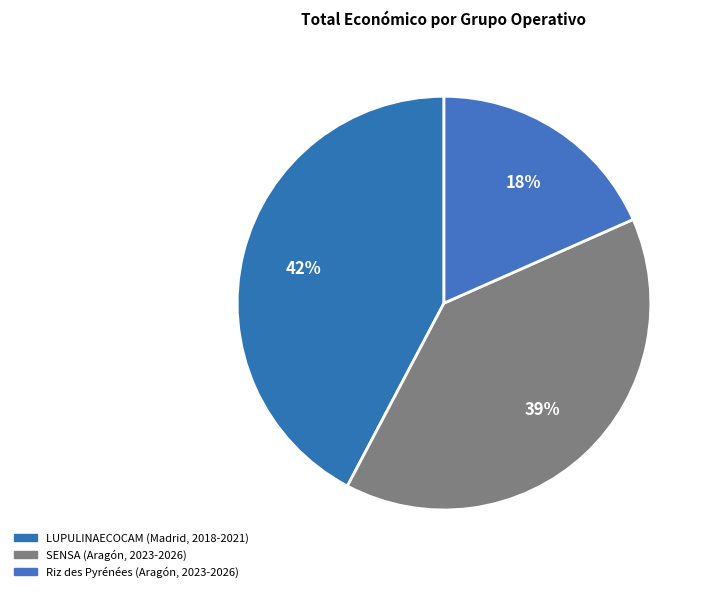

Which category has the smallest portion of the pie?

Riz des Pyrénées (Aragón, 2023-2026)